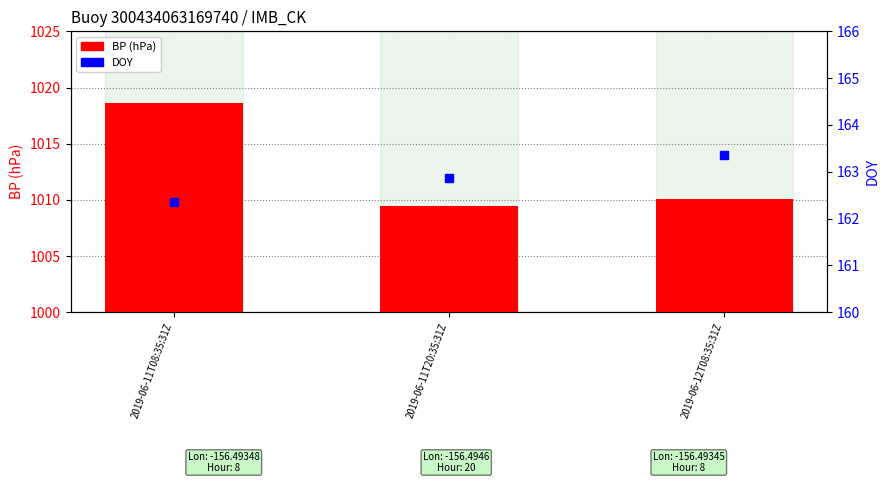

Does the chart contain any negative values?

No